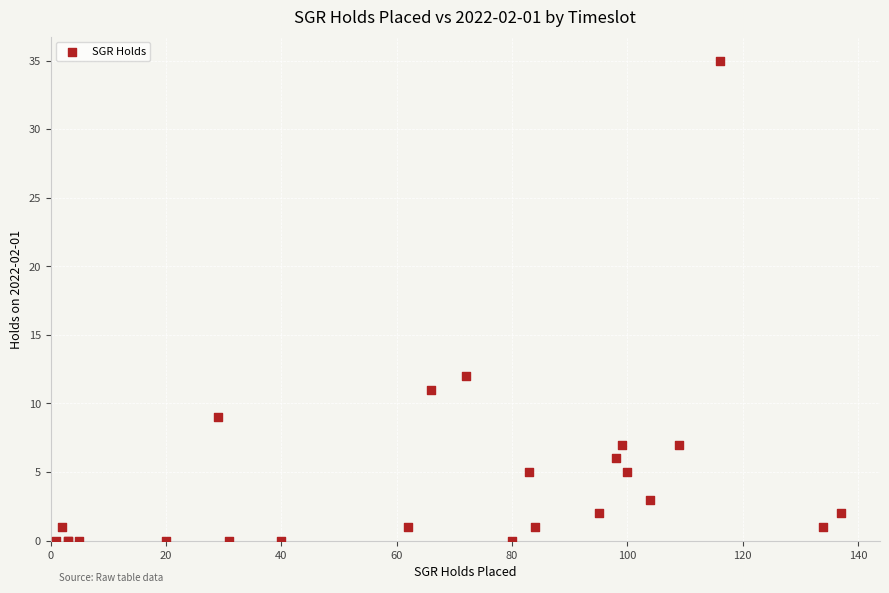

What Y value in the scatter plot is closest to 17?

12